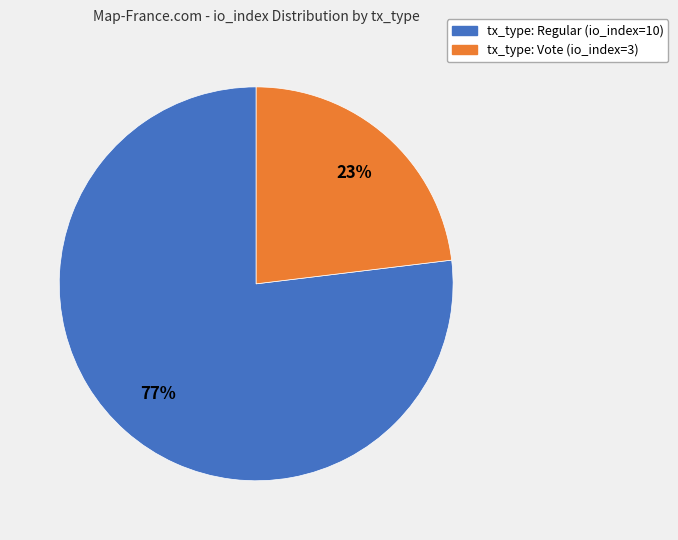

To the nearest percent, what percentage of the pie is tx_type: Regular (io_index=10)?

77%